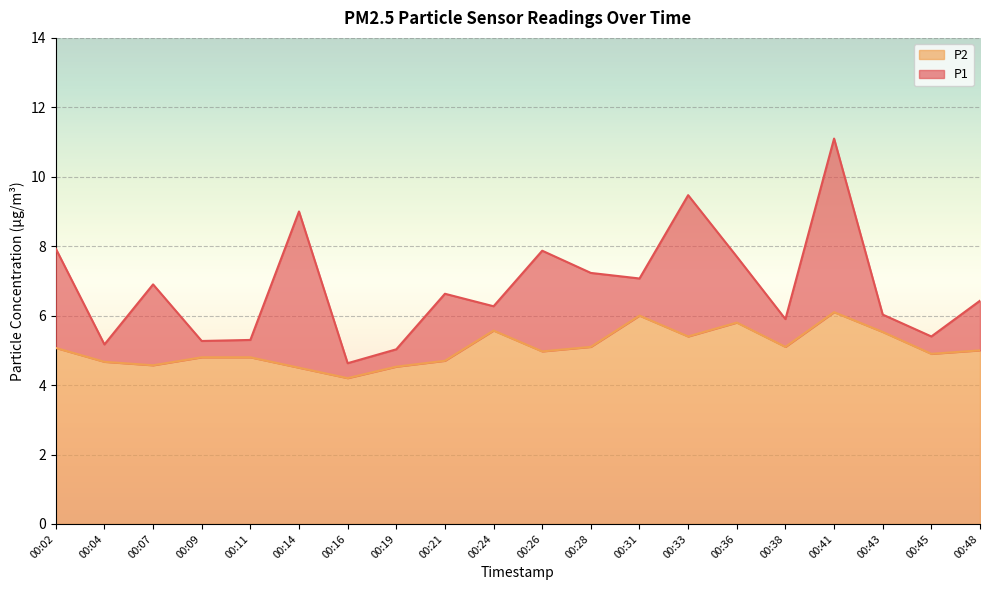

True or false: P1 and P2 cross at least once.

False